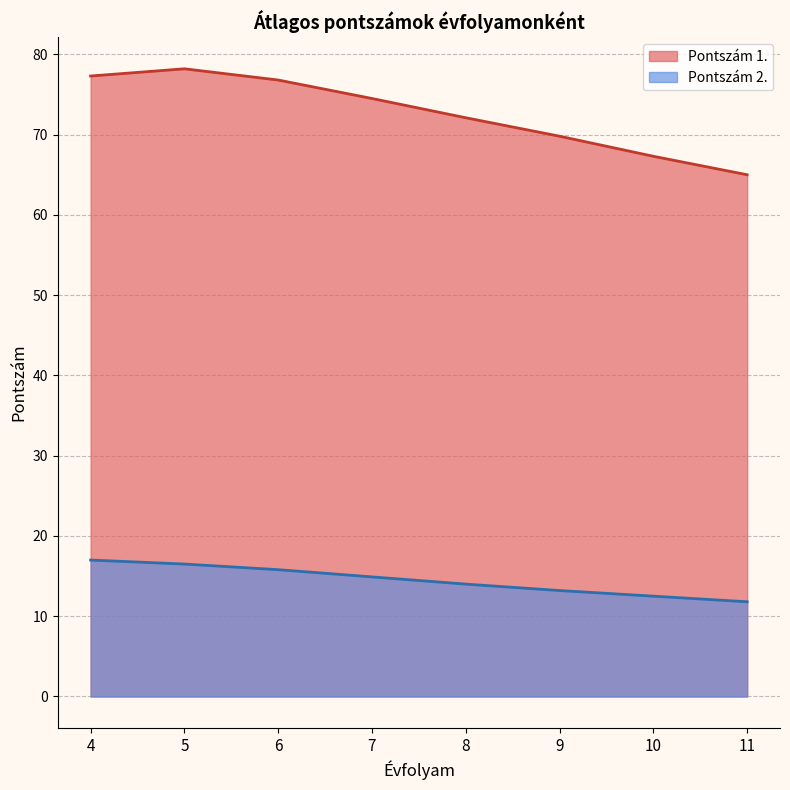

How many lines are shown in the chart?

2